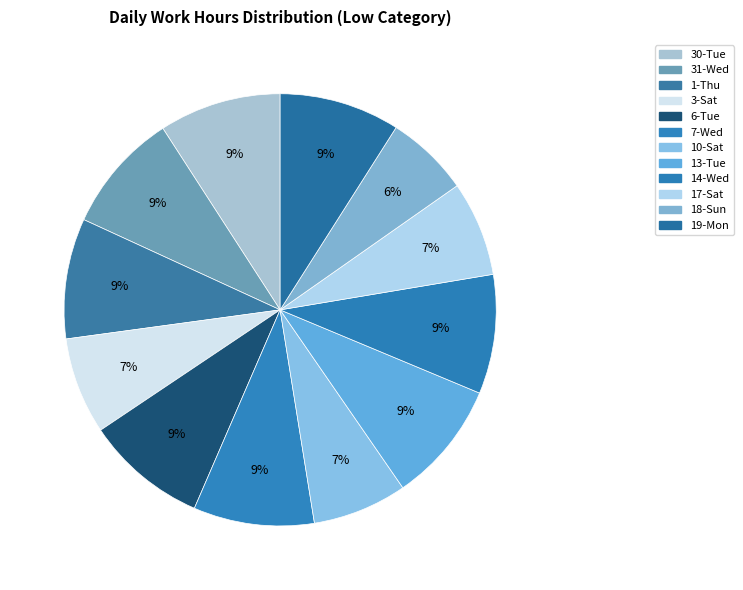

To the nearest percent, what is the combined percentage of 7-Wed and 17-Sat?

16%